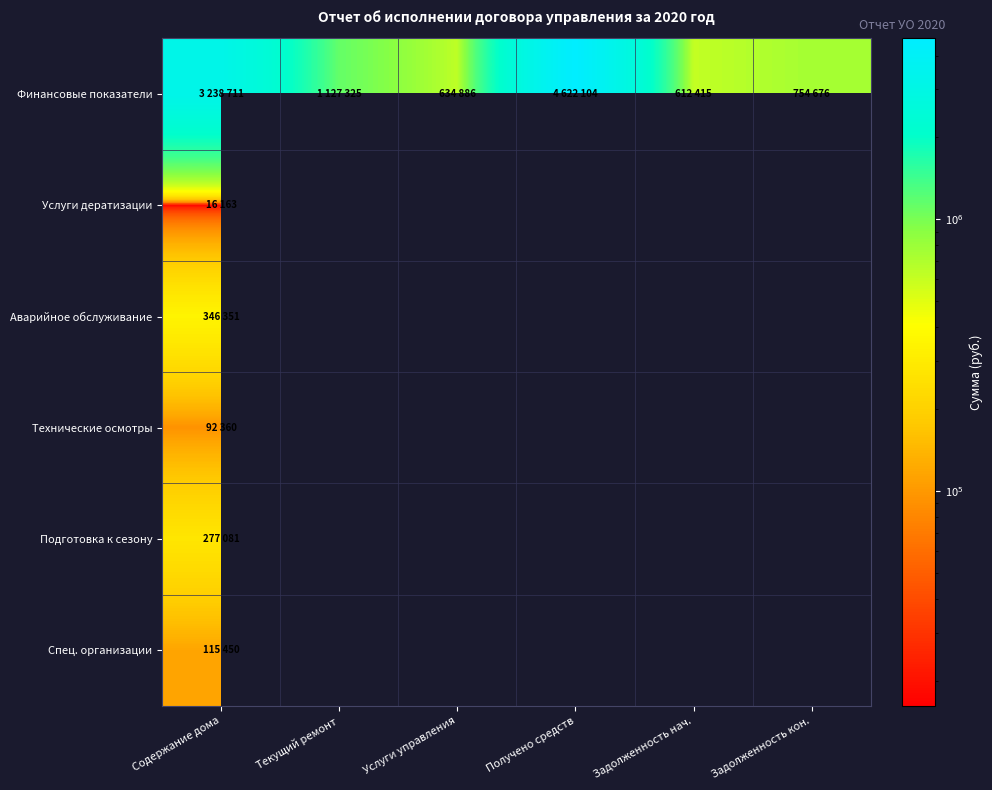

Rank the series at Содержание дома from highest to lowest value.

Финансовые показатели, Аварийное обслуживание, Подготовка к сезону, Спец. организации, Технические осмотры, Услуги дератизации